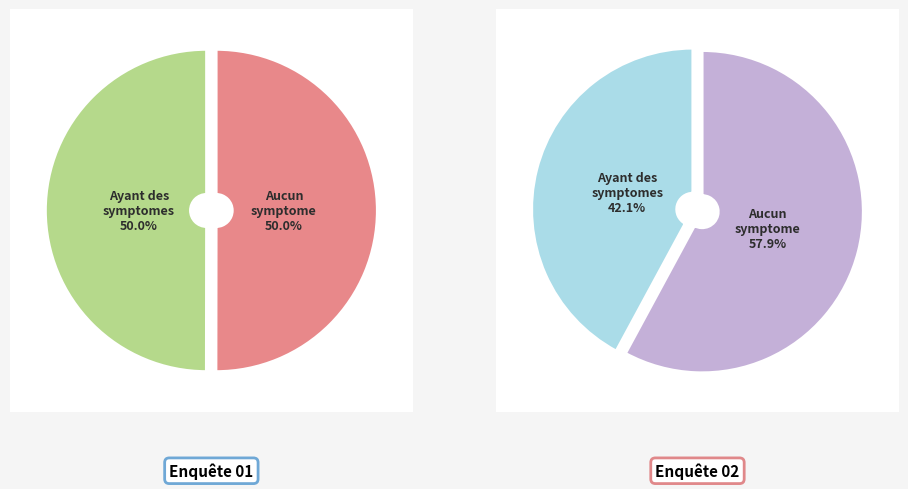

Is 27 (04:57) the majority of the pie?

No